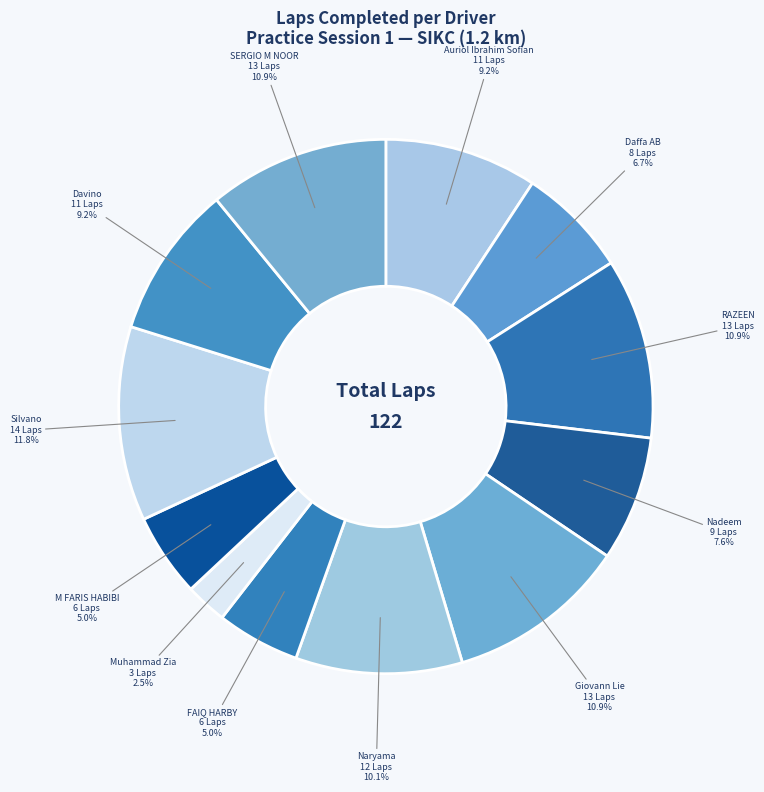

Which category has the smallest portion of the pie?

Muhammad Zia 3 Laps